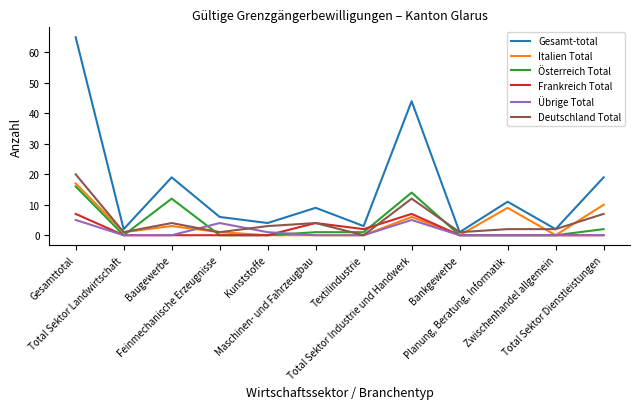

What is the maximum value for Gesamt-total?

65